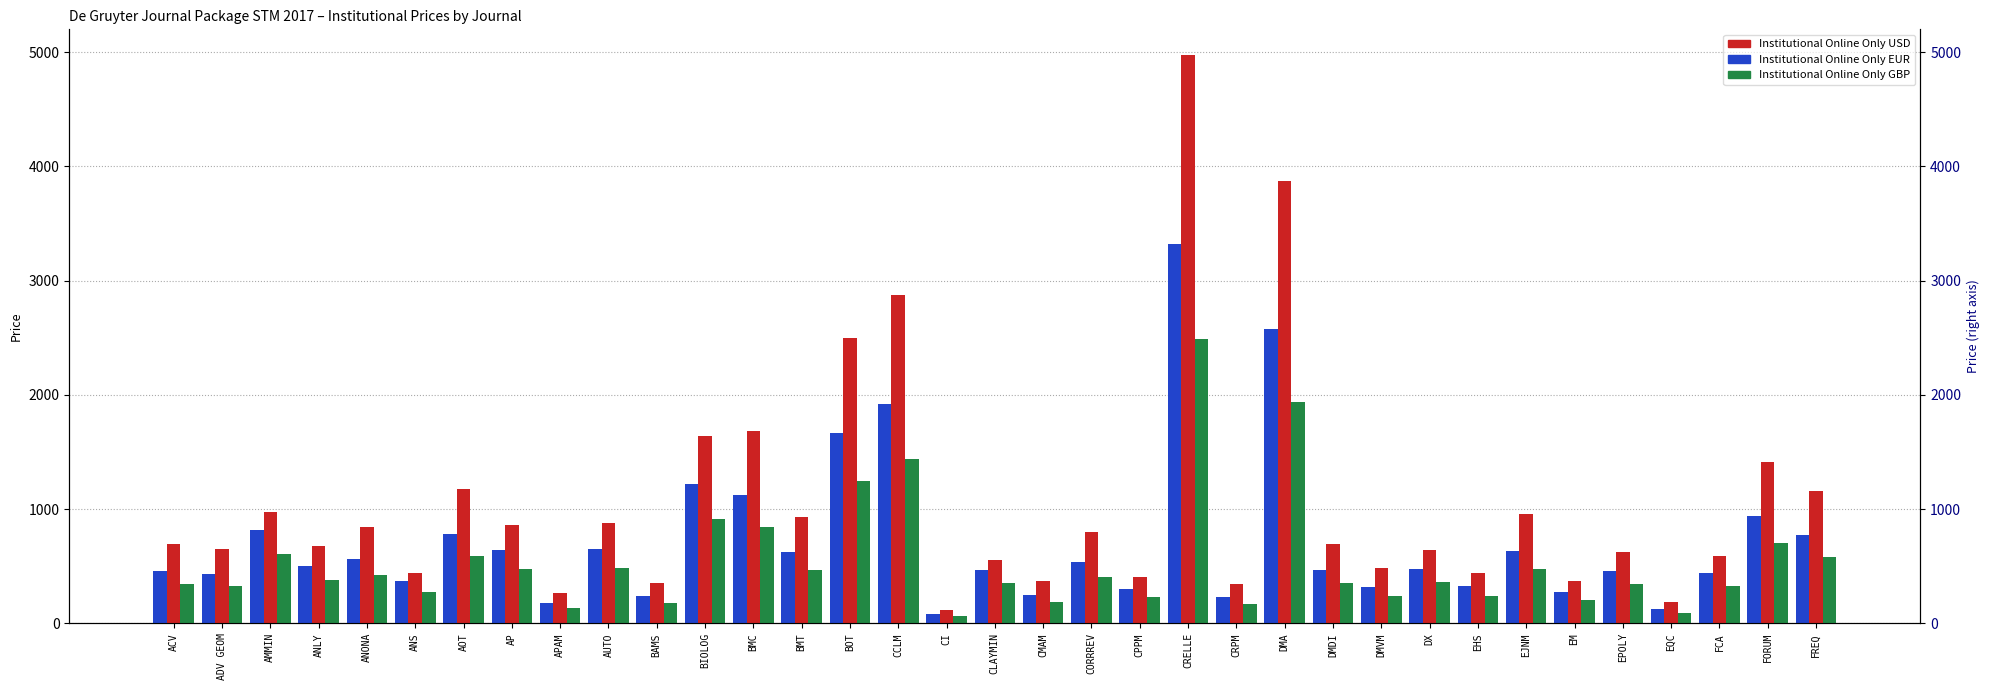

How many values in the Institutional Online Only EUR series exceed 478?

17